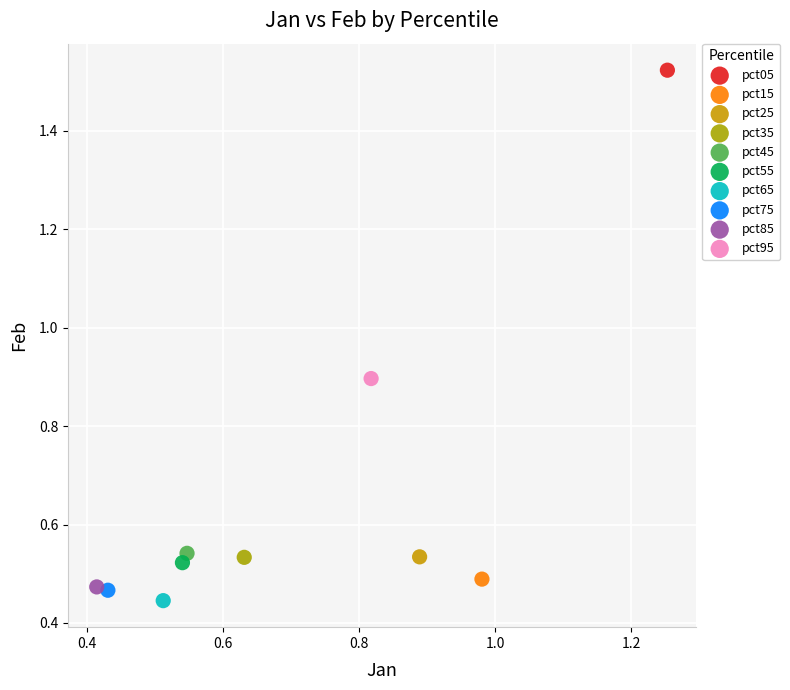

What are all the series names shown in the legend?

pct05, pct15, pct25, pct35, pct45, pct55, pct65, pct75, pct85, pct95